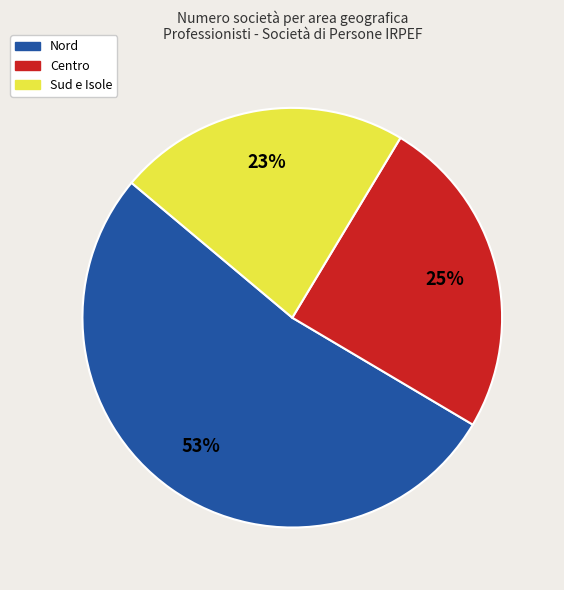

Is there a majority slice in this chart?

Yes